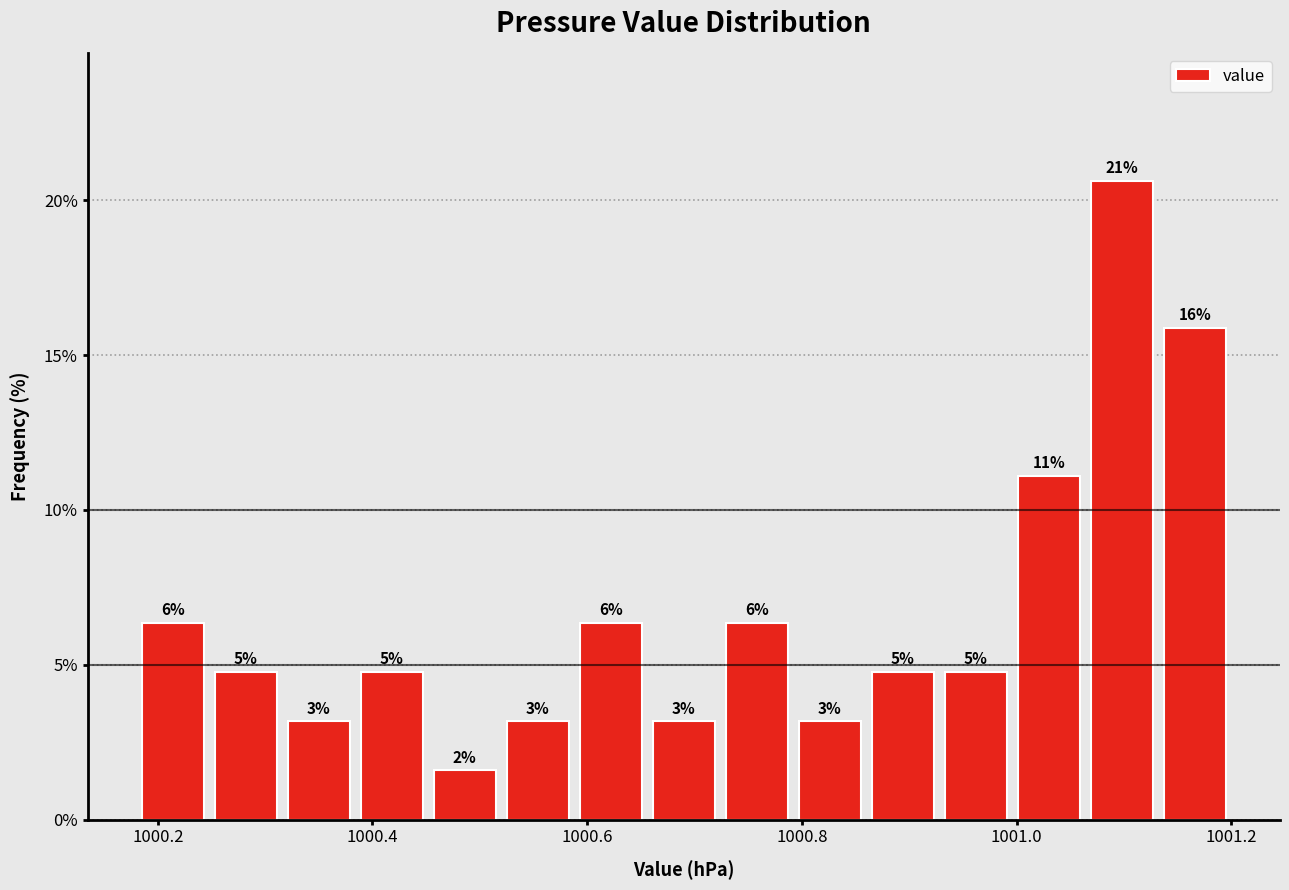

Around what value on the x-axis is the tallest bar? Give the approximate position of its centre, as read against the axis.

1001.10